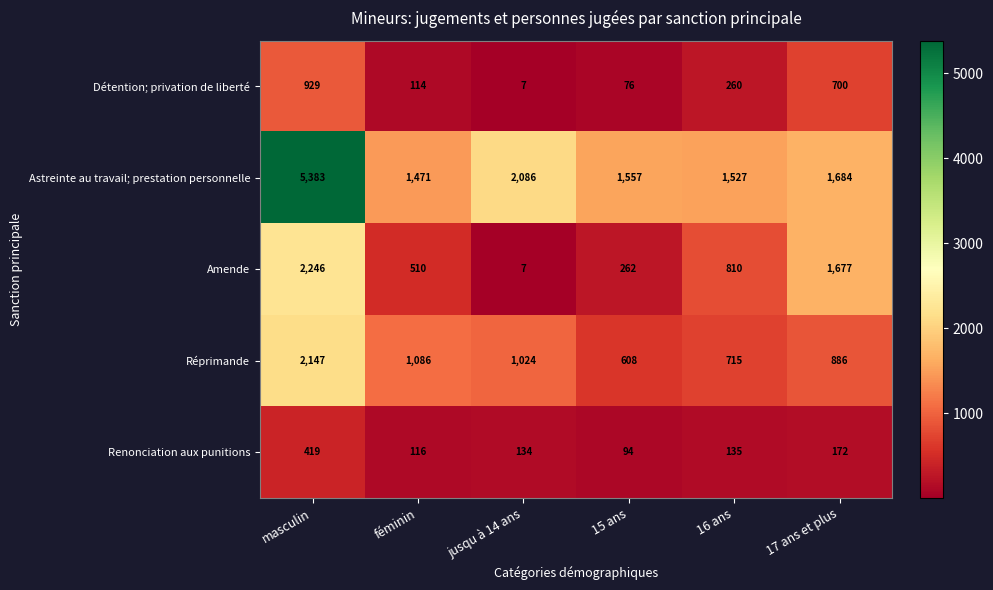

Is it true that Astreinte au travail; prestation personnelle equals 2086 at jusqu à 14 ans?

True